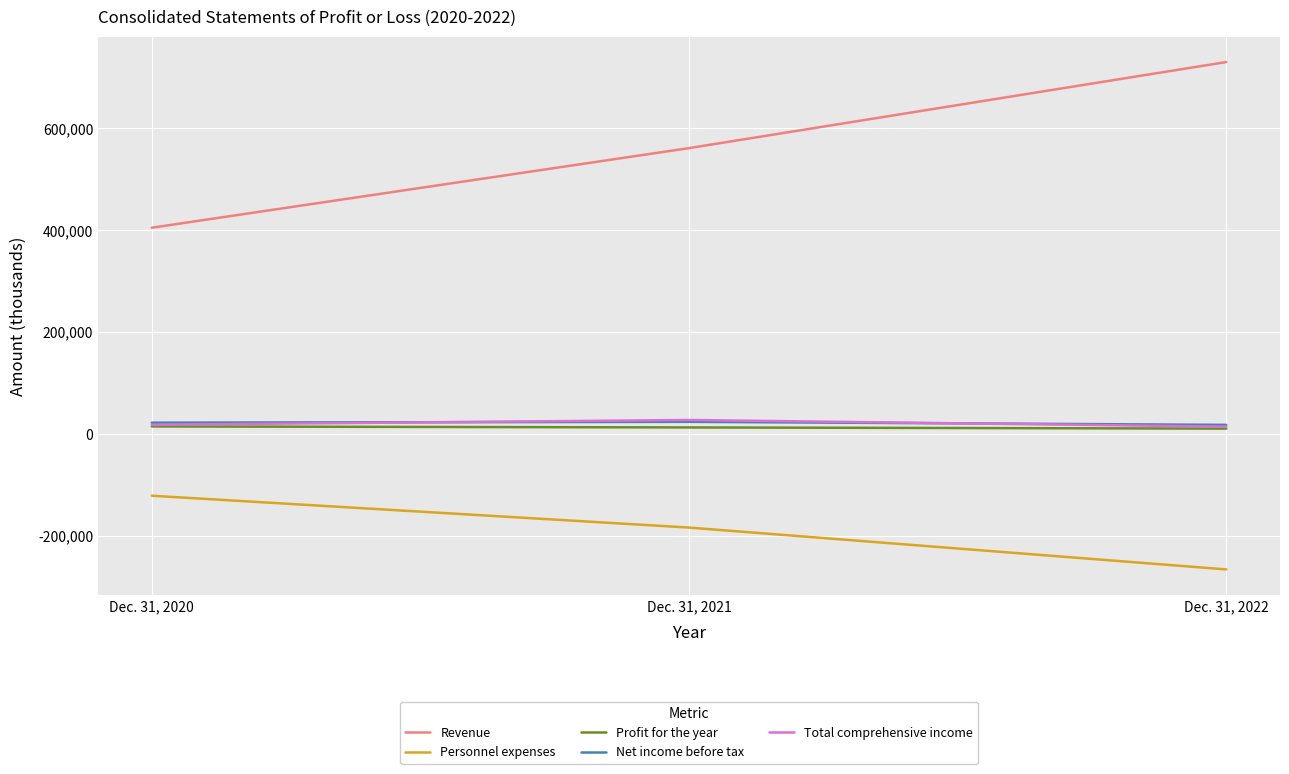

What is the difference between the maximum and minimum values in the Total comprehensive income series?

13090